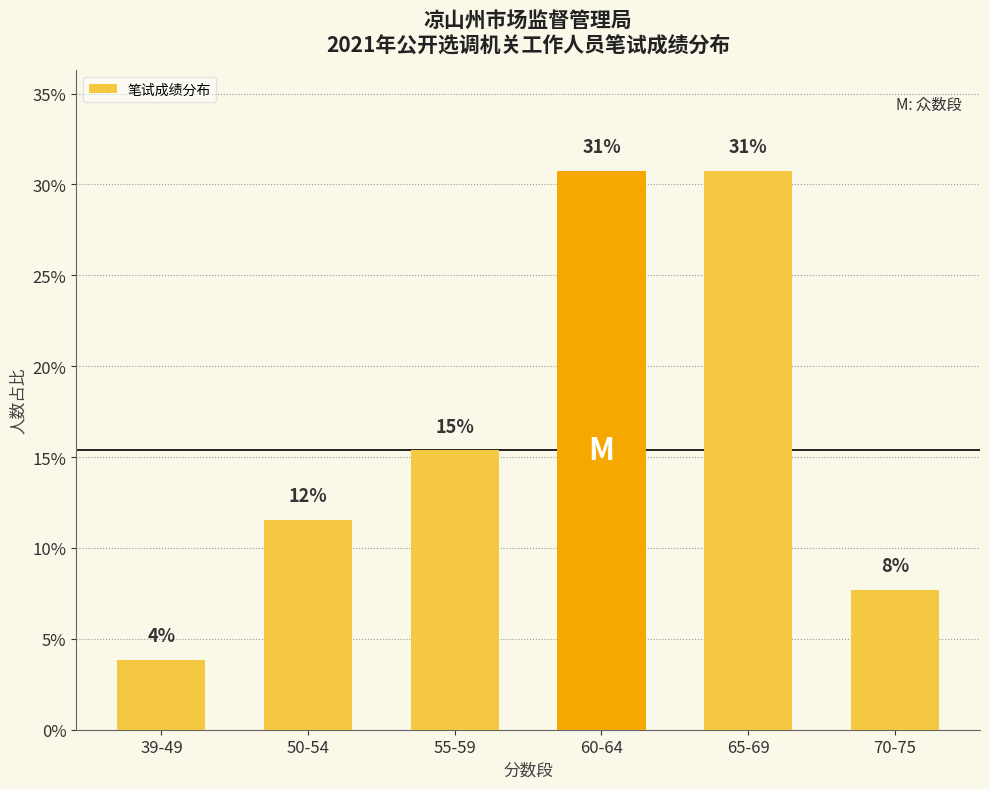

Does the chart contain any negative values?

No